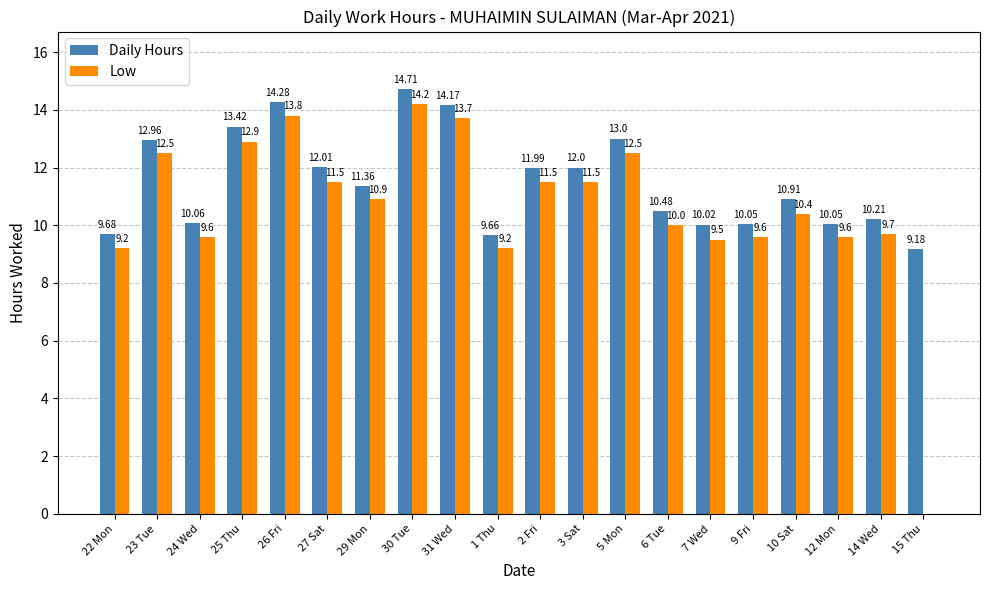

Does the chart contain stacked bars?

No